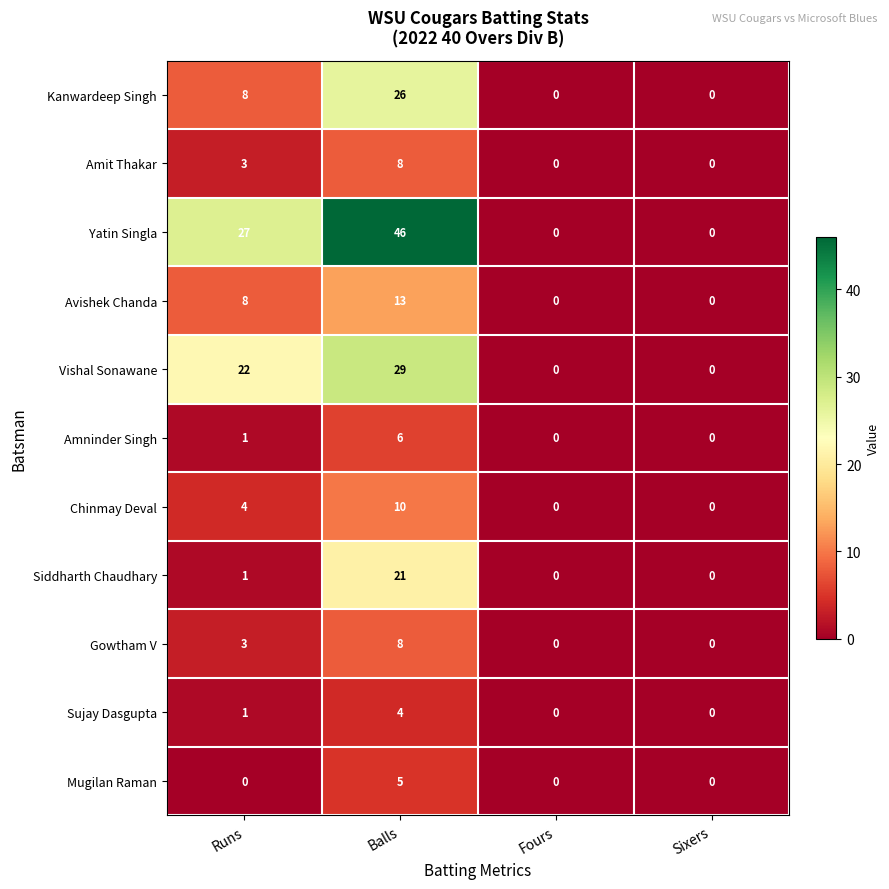

What is the average value of the Amit Thakar series?

3